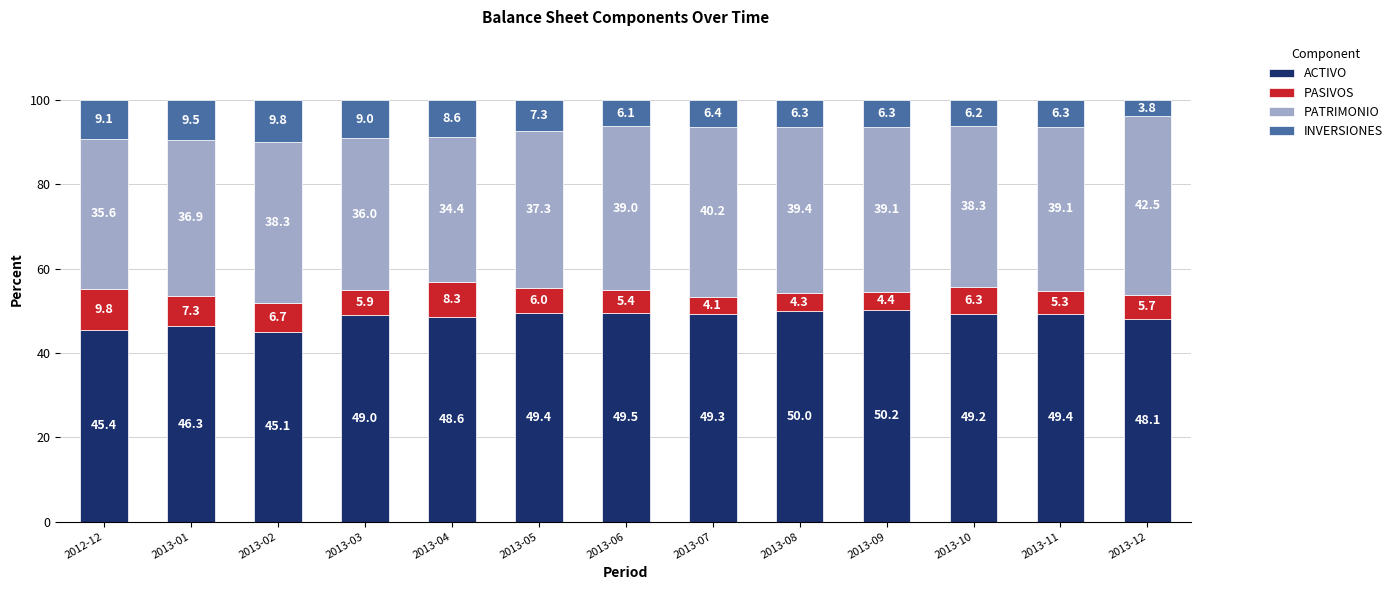

The ACTIVO series shows 48.1 at 2013-12. True or false?

True